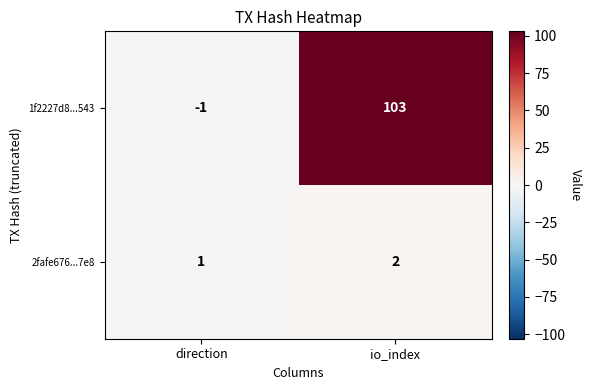

The value of 2fafe676...7e8 at direction is 1. True or false?

True